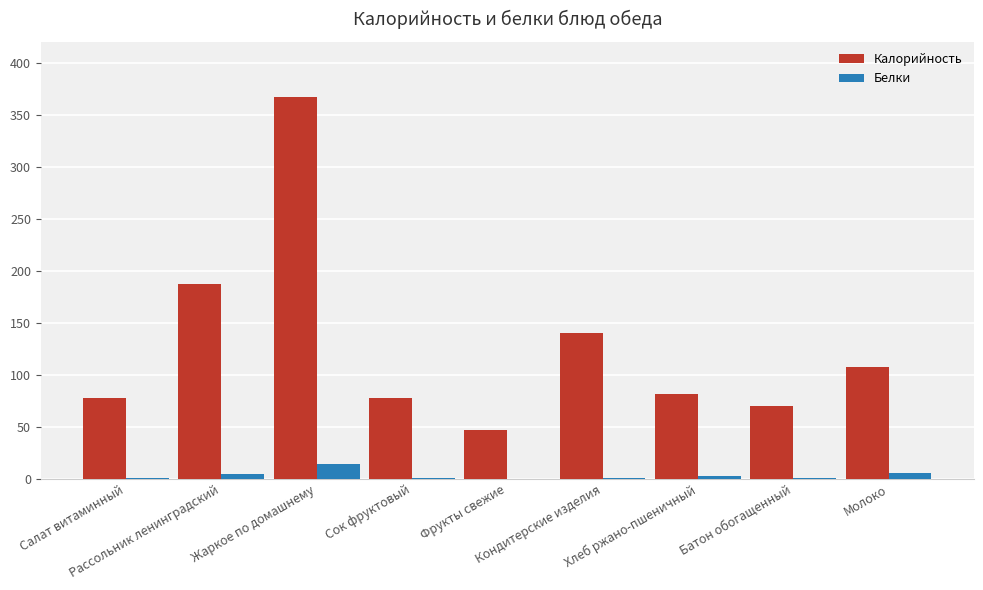

What are all the series names shown in the legend?

Калорийность, Белки